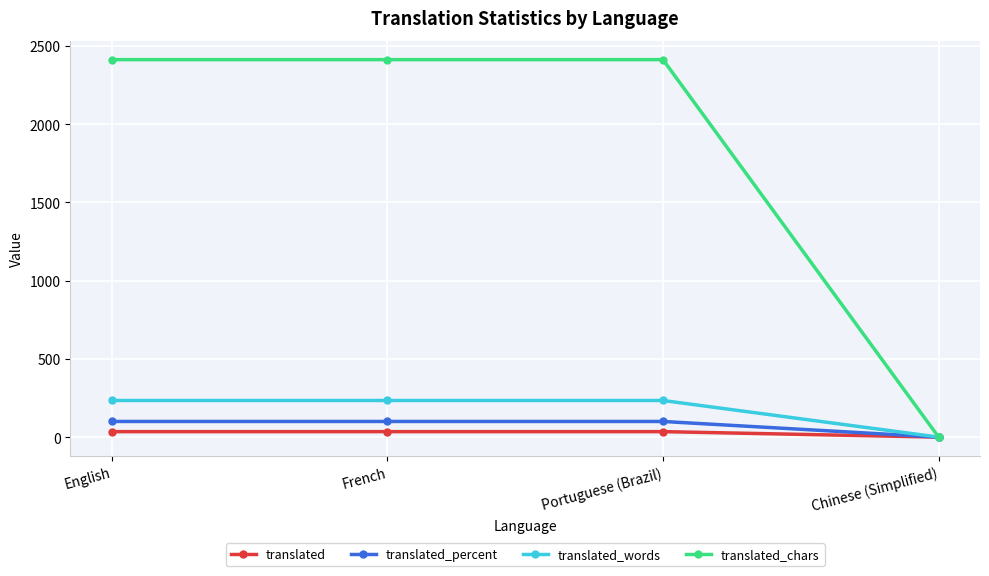

Which series has the widest spread of values?

translated_chars